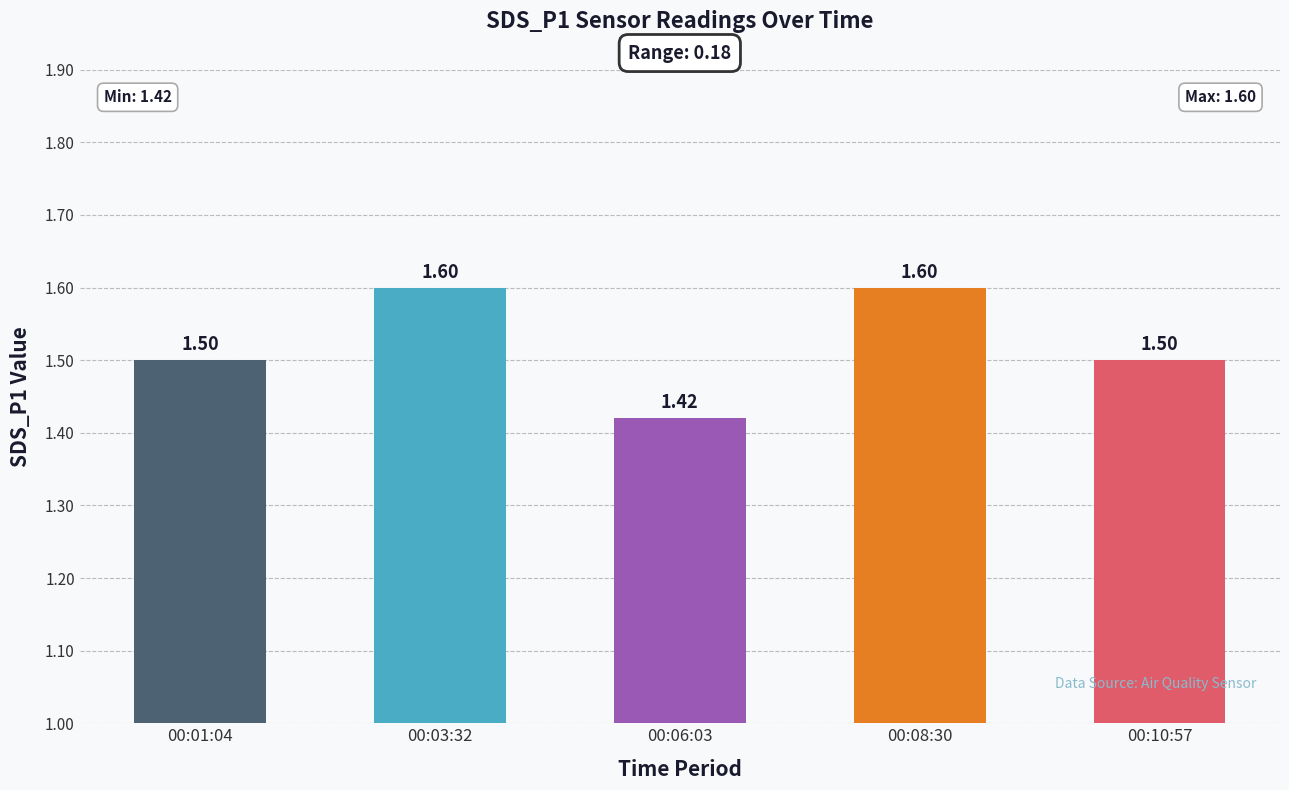

Which label corresponds to the smallest value in the chart?

00:06:03